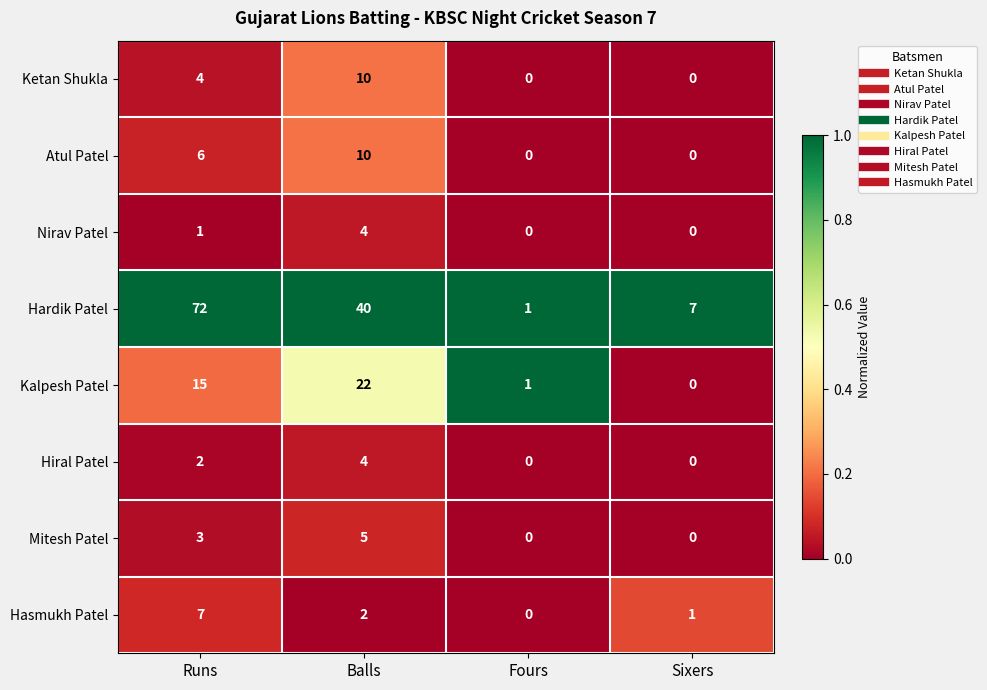

What is the greatest value displayed?

72